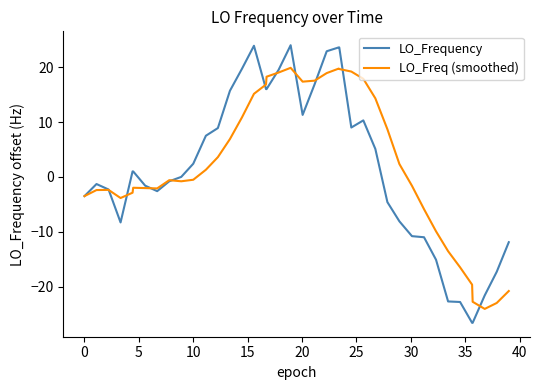

At how many categories does at least one series exceed 10?

15